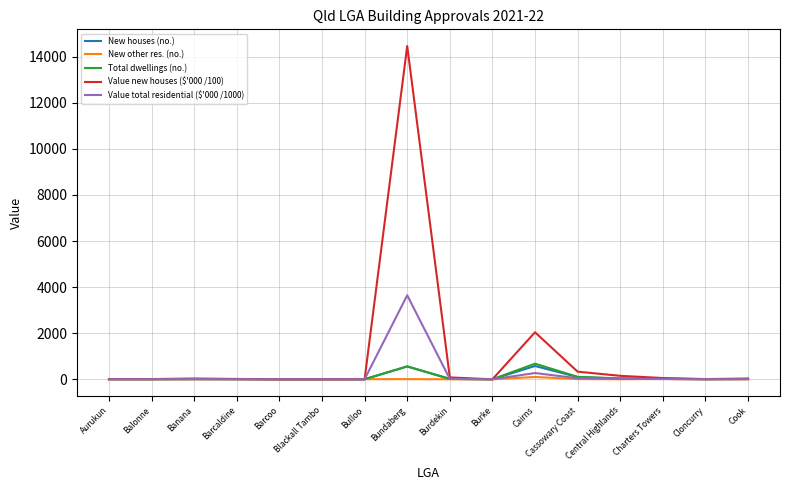

The value of New houses (no.) at Barcoo is 0.0. True or false?

True